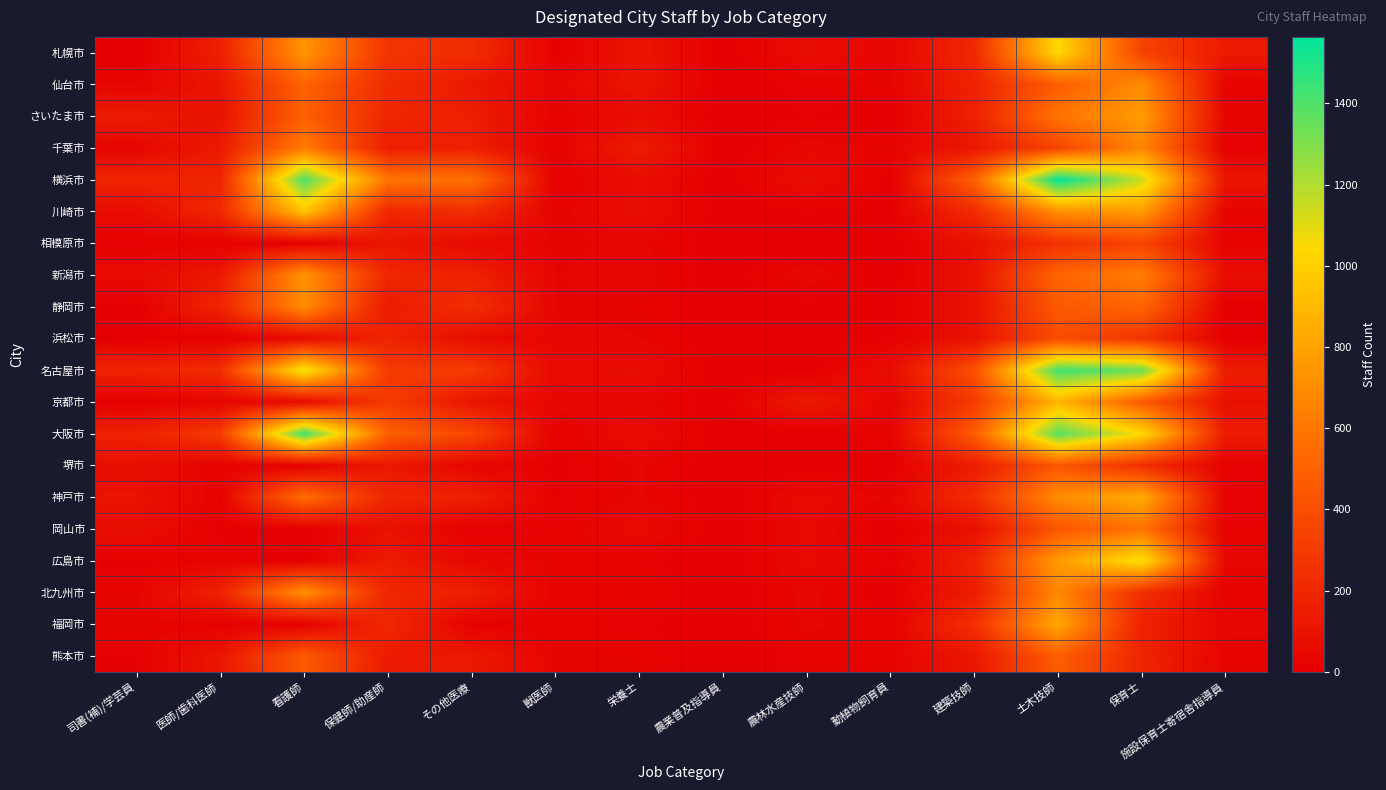

Rank the series at 動植物飼育員 from lowest to highest value.

さいたま市, 相模原市, 堺市, 岡山市, 北九州市, 新潟市, 川崎市, 横浜市, 静岡市, 浜松市, 広島市, 福岡市, 熊本市, 千葉市, 仙台市, 京都市, 大阪市, 神戸市, 札幌市, 名古屋市